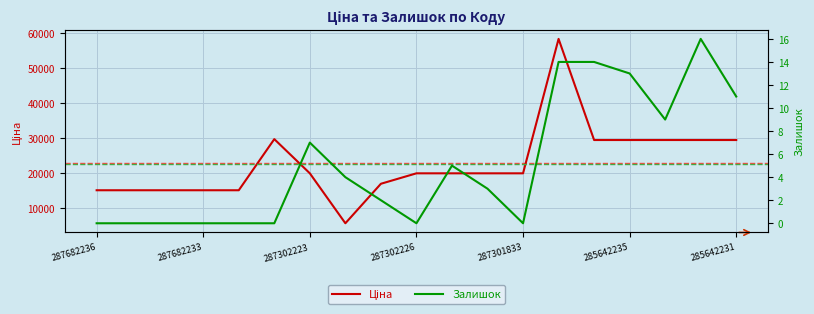

Which series has the widest spread of values?

Ціна